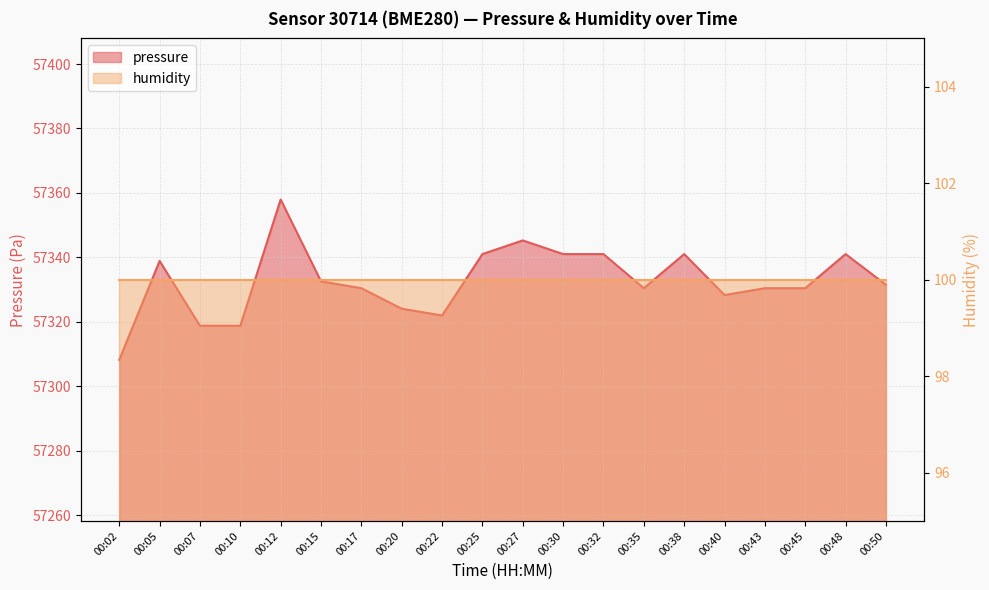

What is the approximate value at 00:48?

57341.0